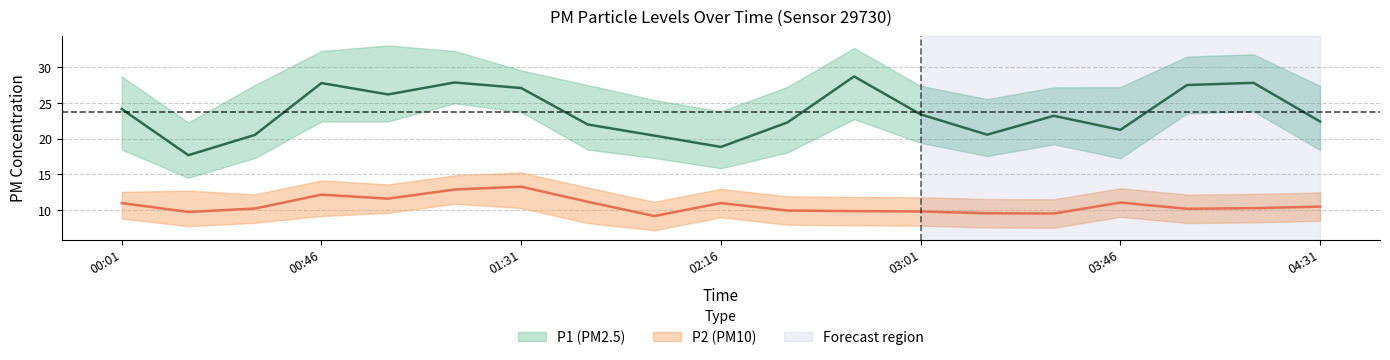

Rank the series at 00:16 from lowest to highest value.

P2_lo, P2, P2_hi, P1_lo, P1, P1_hi